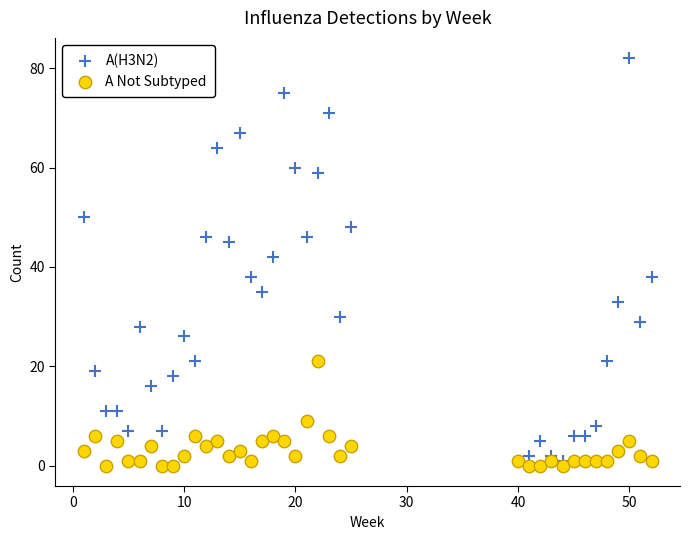

Across all series, what Y value is closest to 41?

42